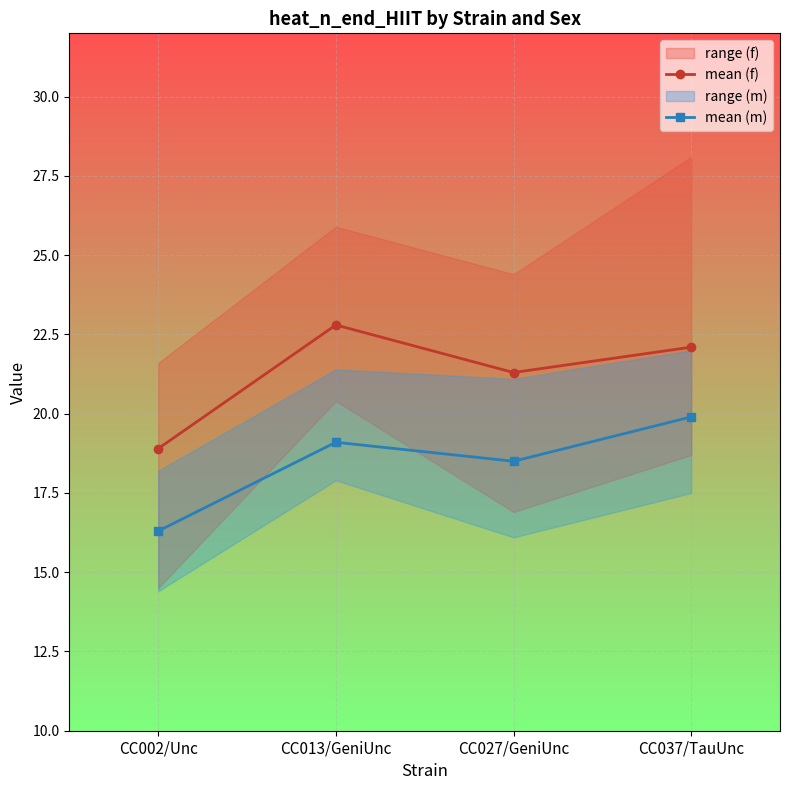

What is the label of the 1st point from the left?

CC002/Unc